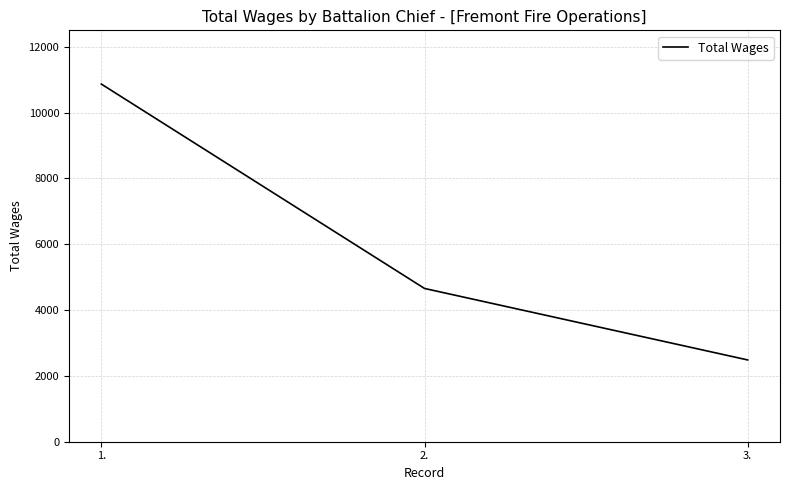

Read the value at 3., to the nearest 50.

2500